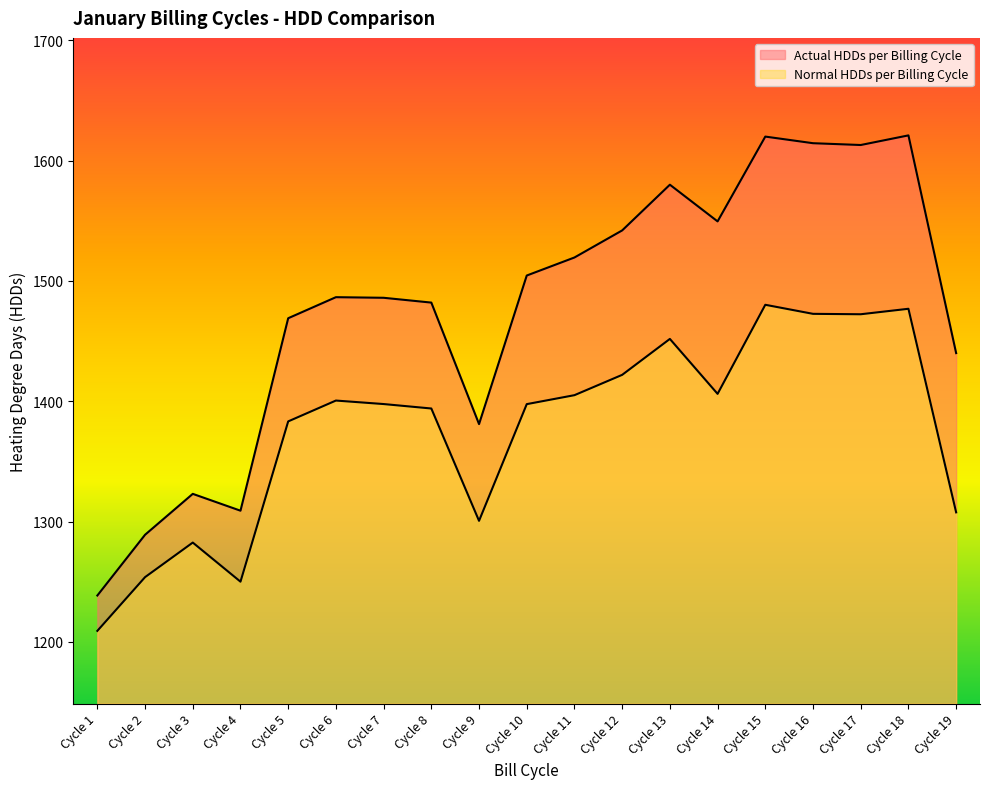

What is the difference between the maximum and minimum values in the Actual HDDs per Billing Cycle series?

382.5